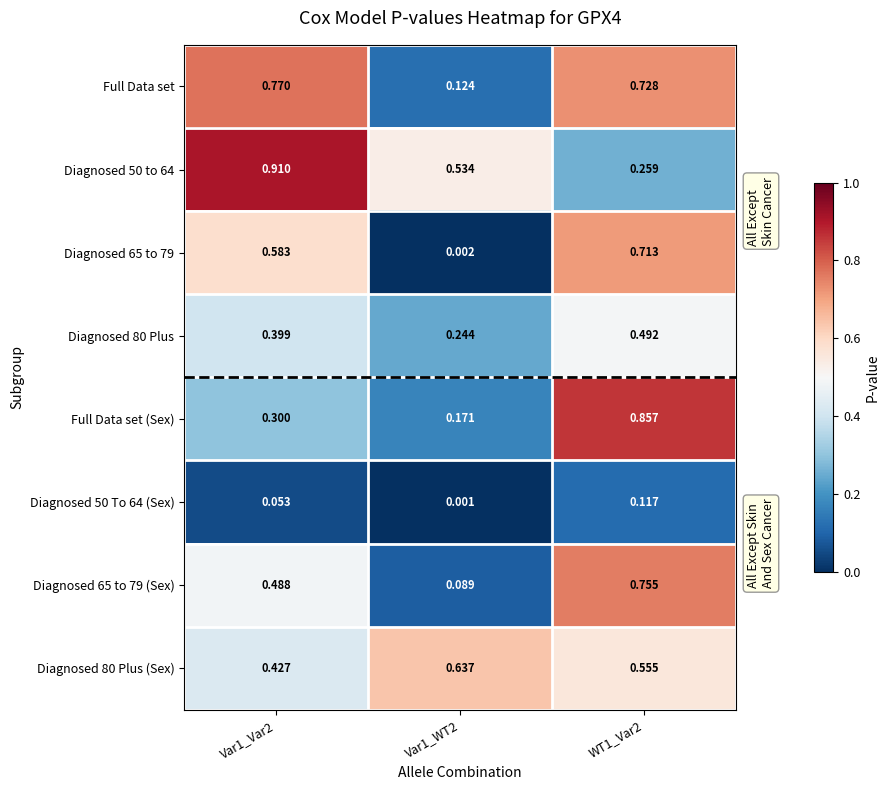

Which series has the widest spread of values?

Diagnosed 65 to 79